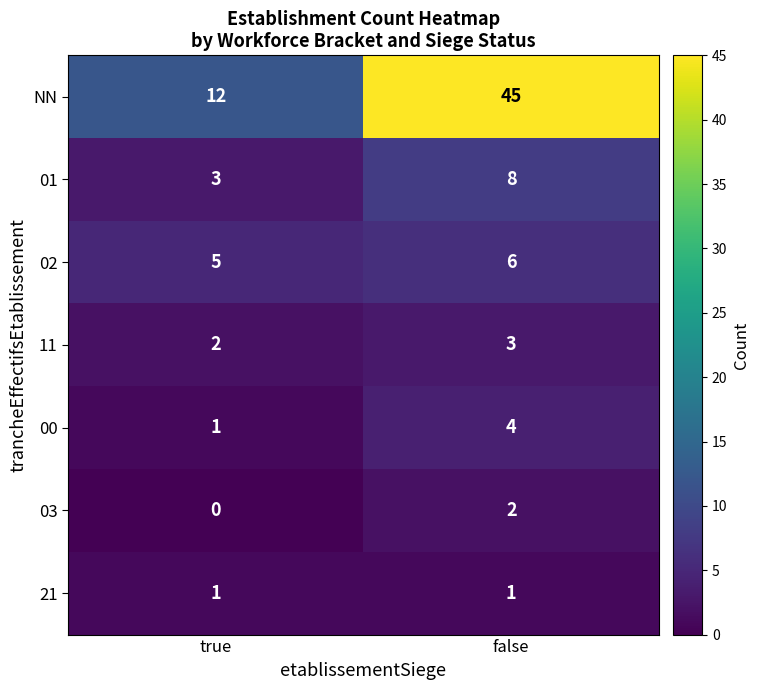

What is the sum of all 00 values?

5